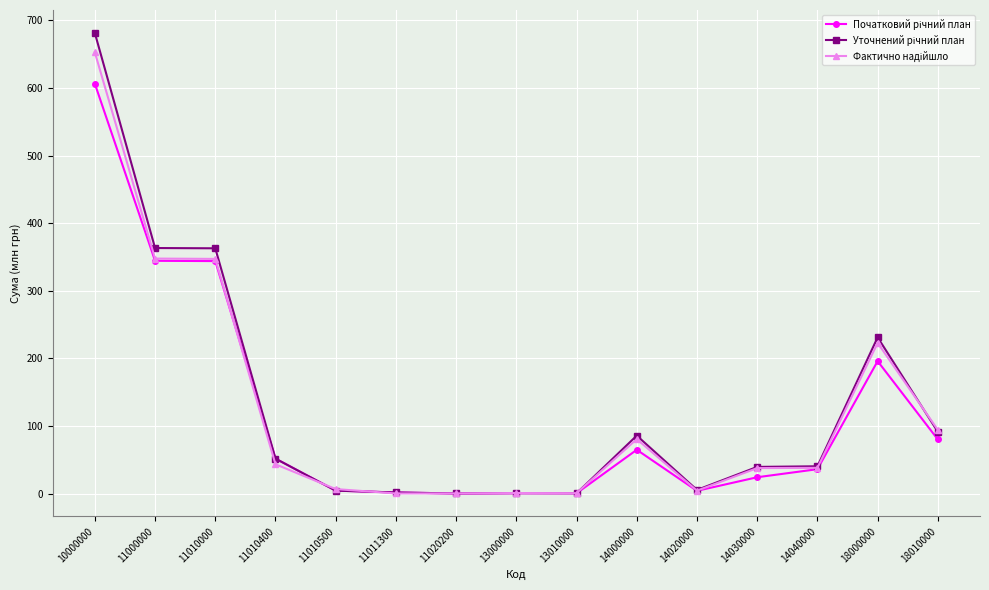

What is the spread (max minus min) of values at 14030000?

15.3